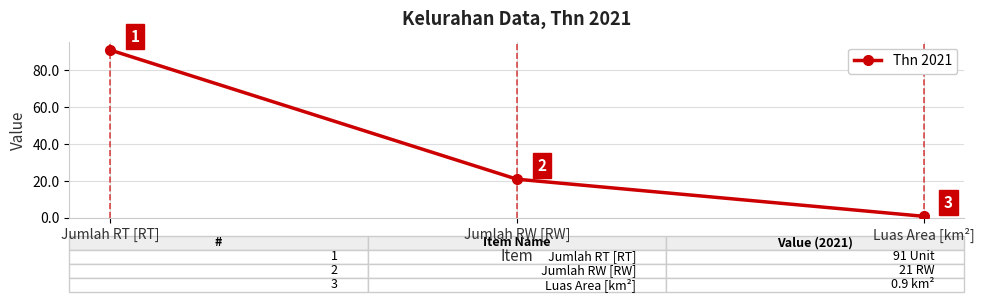

Which label corresponds to the smallest value in the chart?

Luas Area [km²]